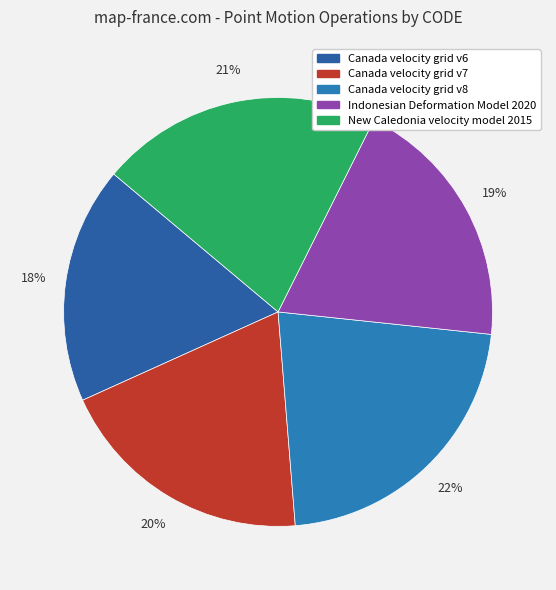

Count the number of slices in the pie.

5